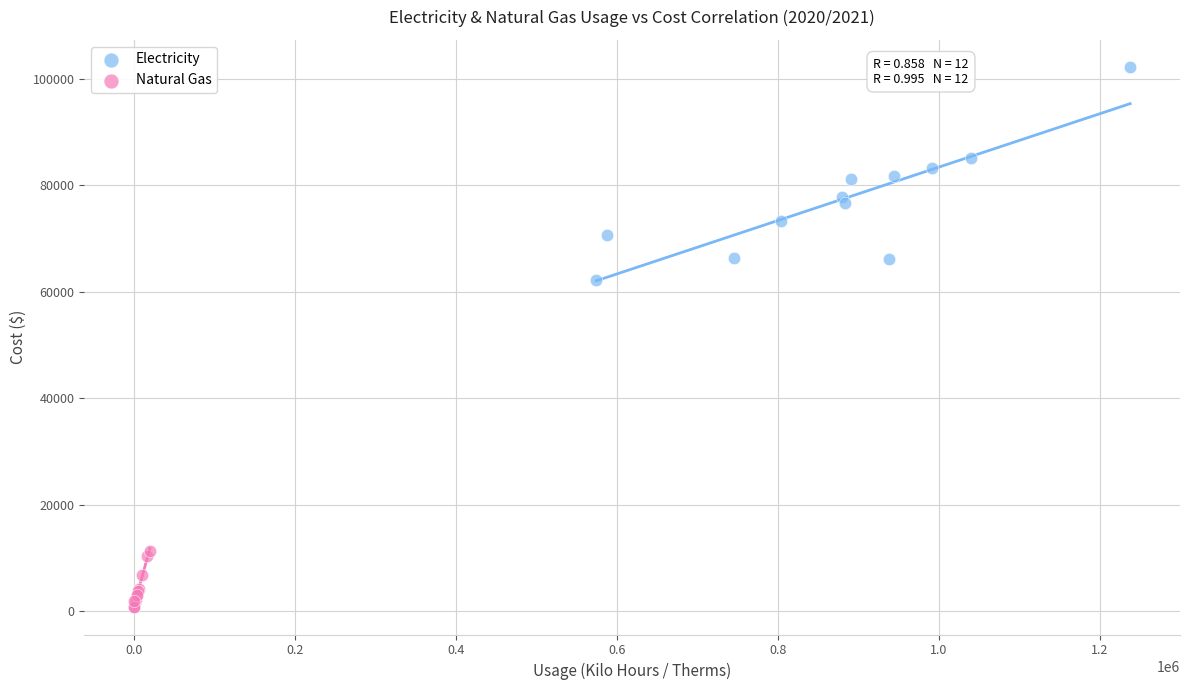

Which series has the largest Y range (max minus min)?

Electricity